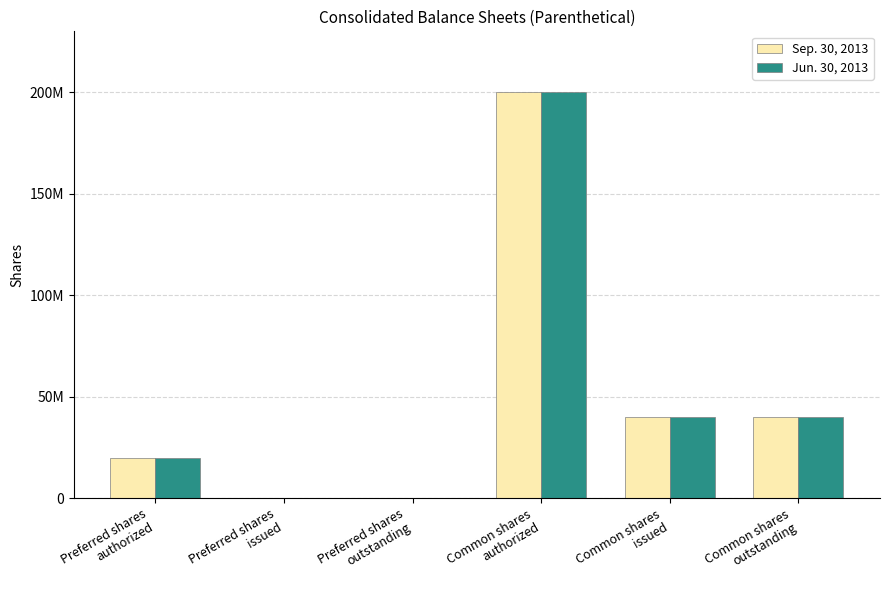

Where is Sep. 30, 2013 nearest to the value 100000000?

Common shares
issued